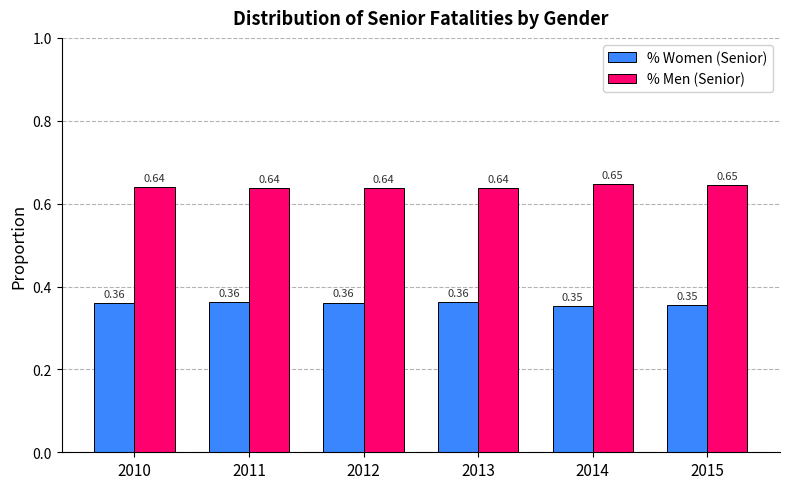

What is the spread (max minus min) of values at 2012?

0.3